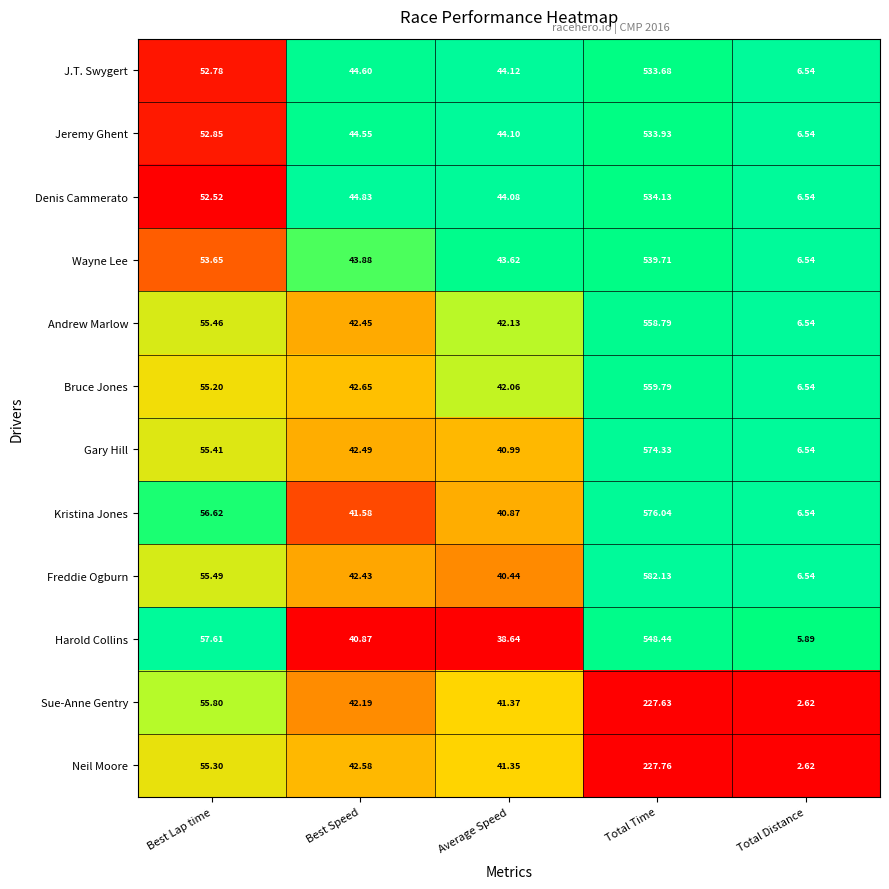

At which label is Bruce Jones closest to 283?

Best Lap time